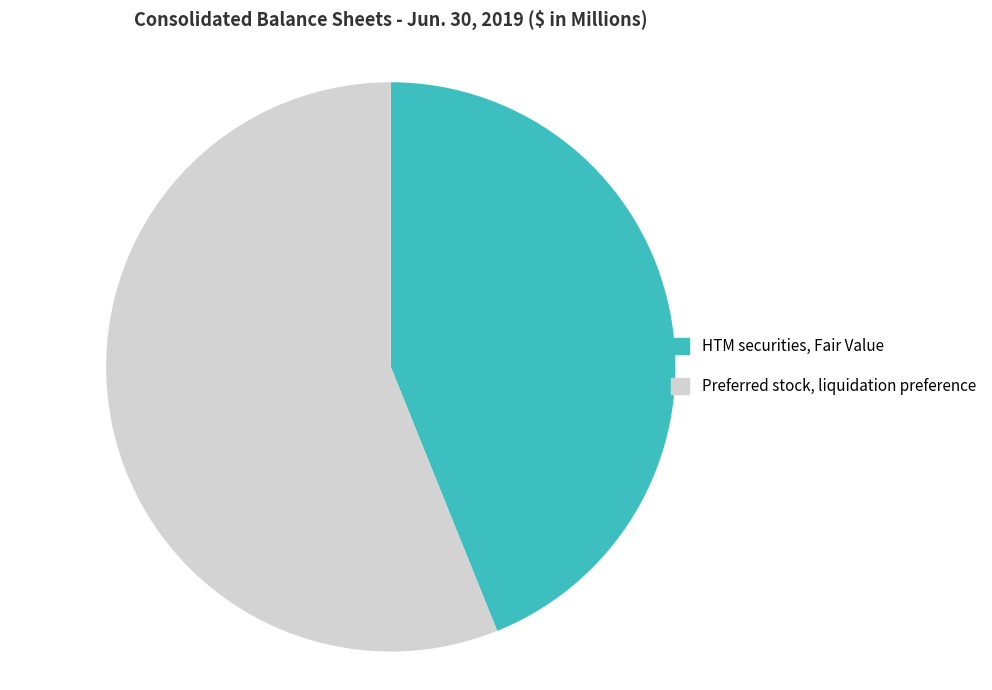

Combined, do HTM securities, Fair Value and Preferred stock, liquidation preference account for over 50%?

Yes